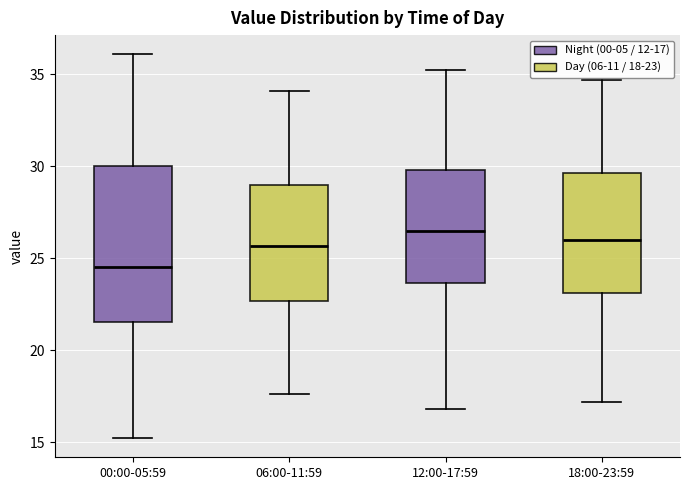

Reading left to right, transcribe this box plot: for each box, give where its median line is, the range the box spans, and where its two whiskers end, as read against the y-axis. The values are not printed on the chart, so give them approximately, as read against the axis.

00:00-05:59: median 24.5, box 21.5 to 30.0, whiskers 15.0 to 36.0
06:00-11:59: median 25.5, box 22.5 to 29.0, whiskers 17.5 to 34.0
12:00-17:59: median 26.5, box 23.5 to 30.0, whiskers 17.0 to 35.0
18:00-23:59: median 26.0, box 23.0 to 29.5, whiskers 17.0 to 34.5